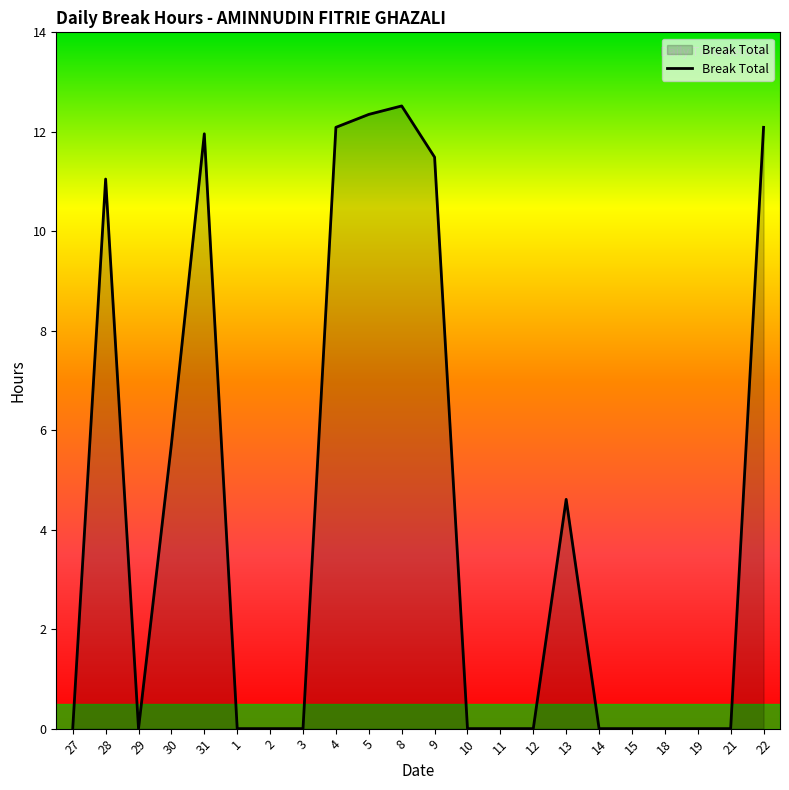

Read the value at 4.

12.1